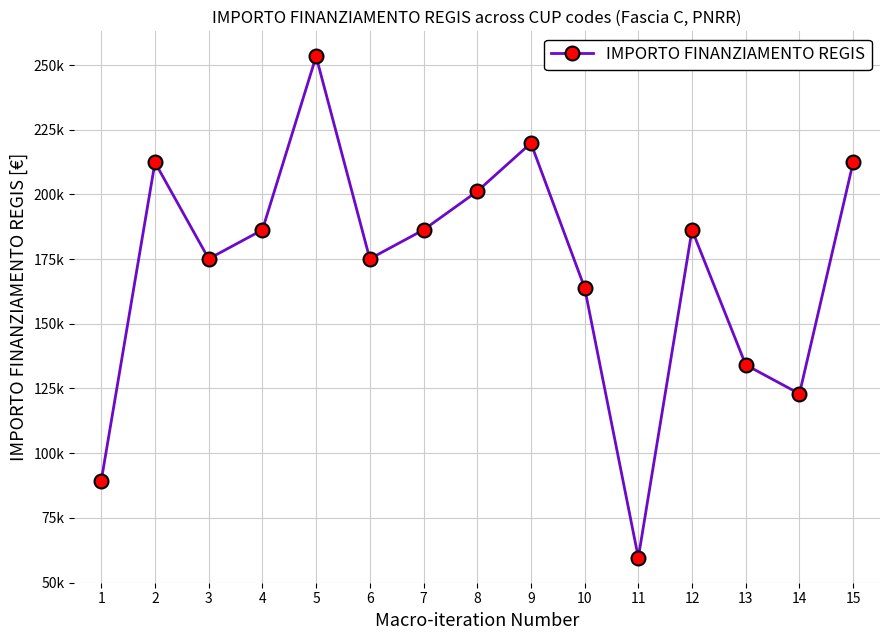

At which category does the chart reach its minimum across all series?

11